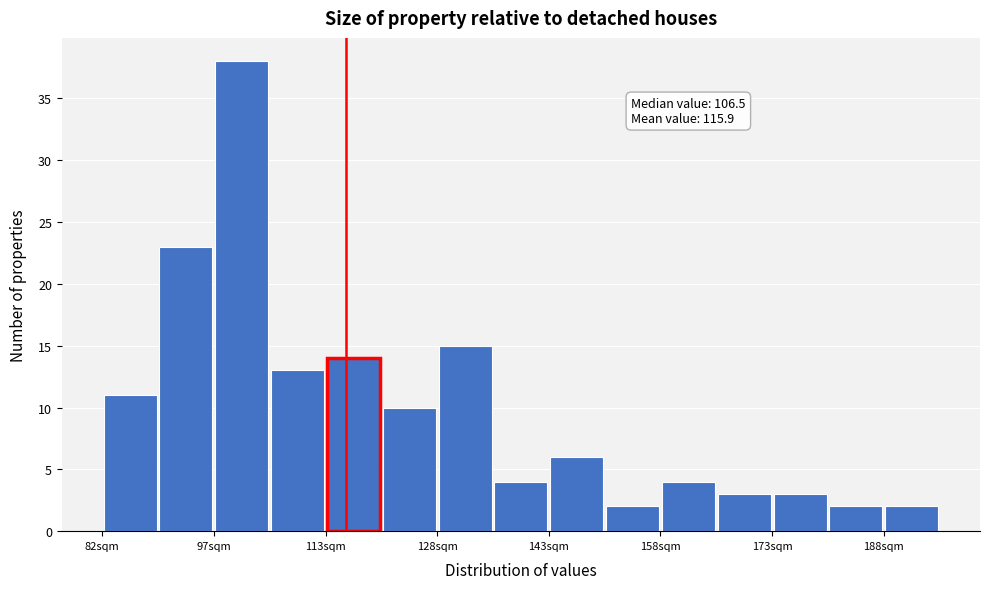

Around what value on the x-axis is the tallest bar? Give the approximate position of its centre, as read against the axis.

102